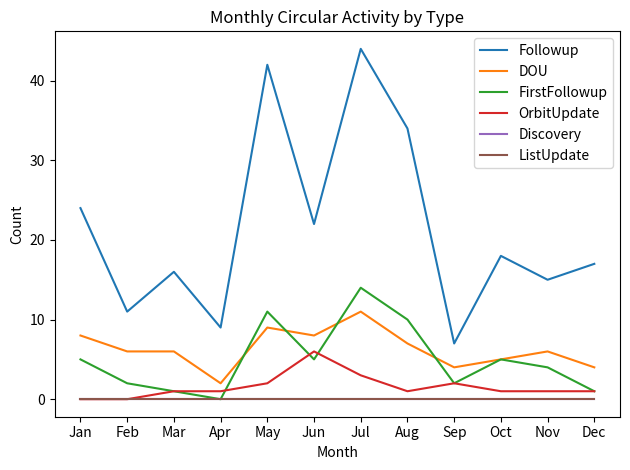

At Dec, list the series in order from smallest to largest.

Discovery, ListUpdate, FirstFollowup, OrbitUpdate, DOU, Followup